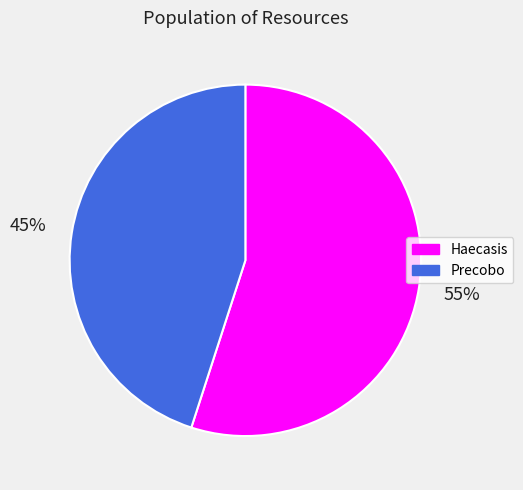

To the nearest percent, what percentage of the pie is Precobo?

45%